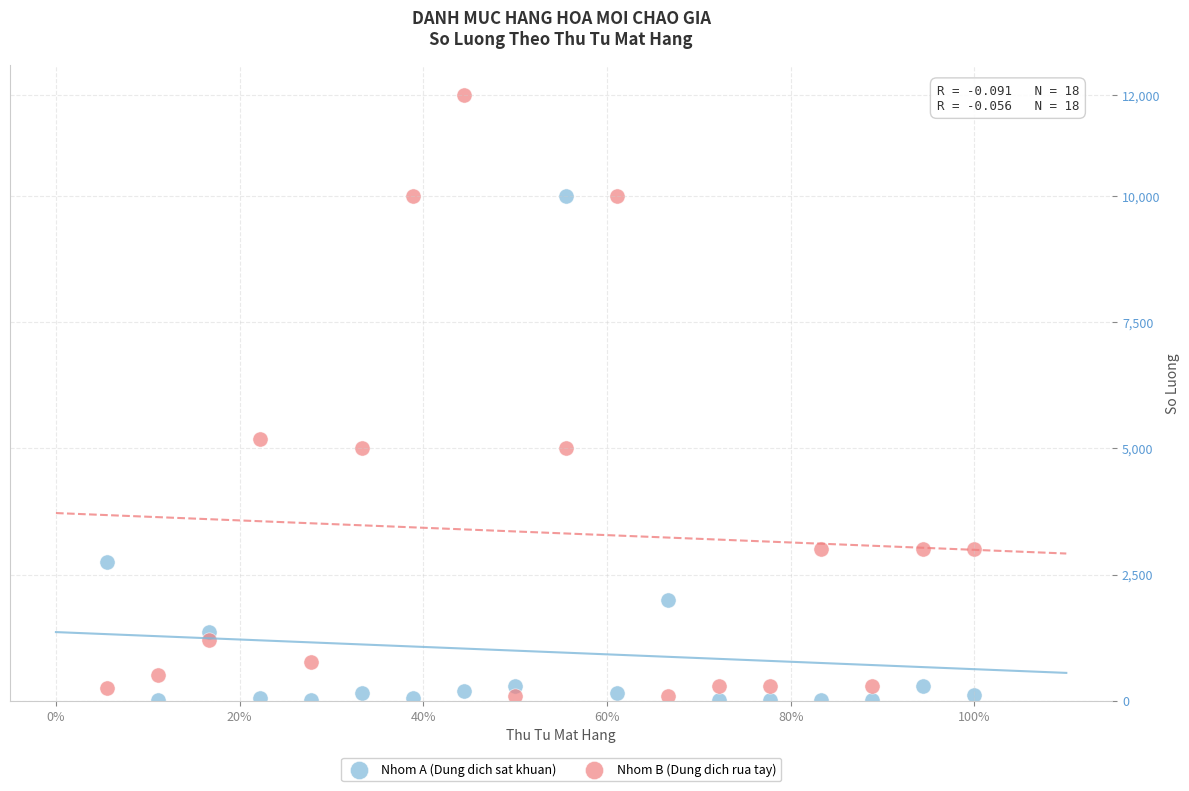

Across all series, what Y value is closest to 6002?

5191